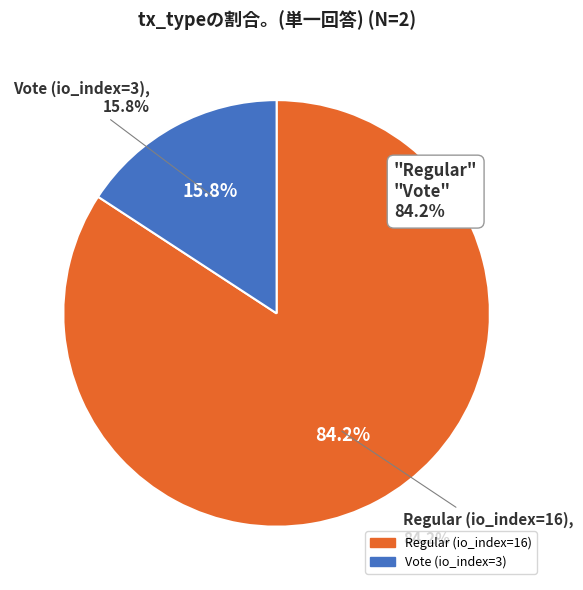

To the nearest percent, what percentage of the pie is Vote (io_index=3)?

16%